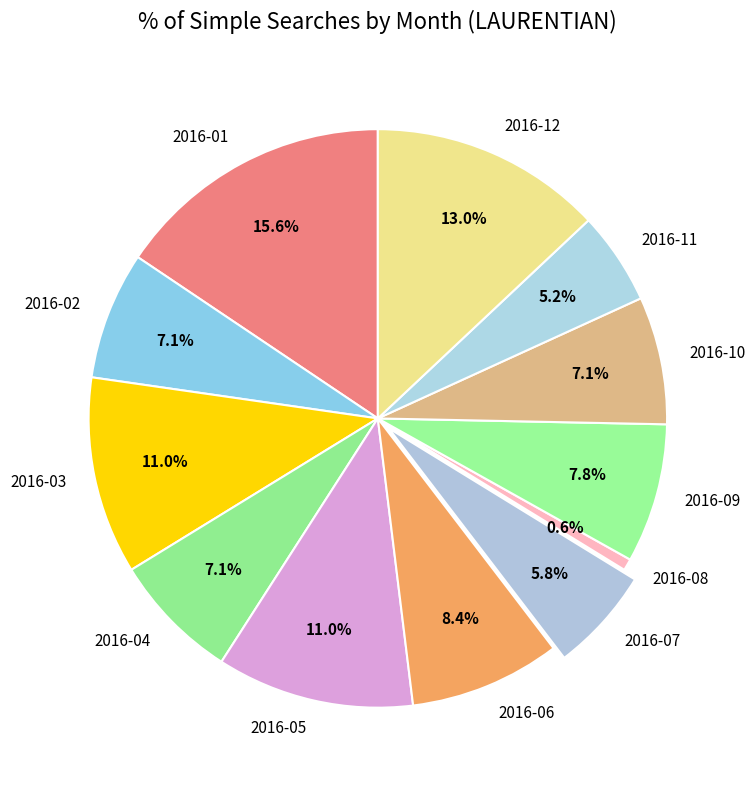

Is 2016-02 the majority of the pie?

No